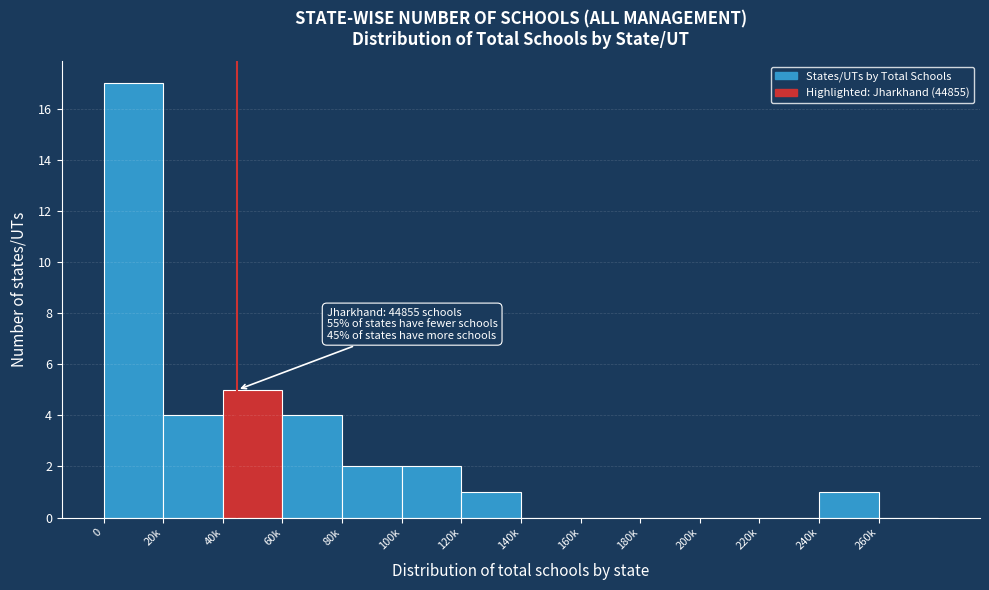

Reading right to left, extract all data points from this chart.

260k=0	240k=1	220k=0	200k=0	180k=0	160k=0	140k=0	120k=1	100k=2	80k=2	60k=4	40k=5	20k=4	0=17